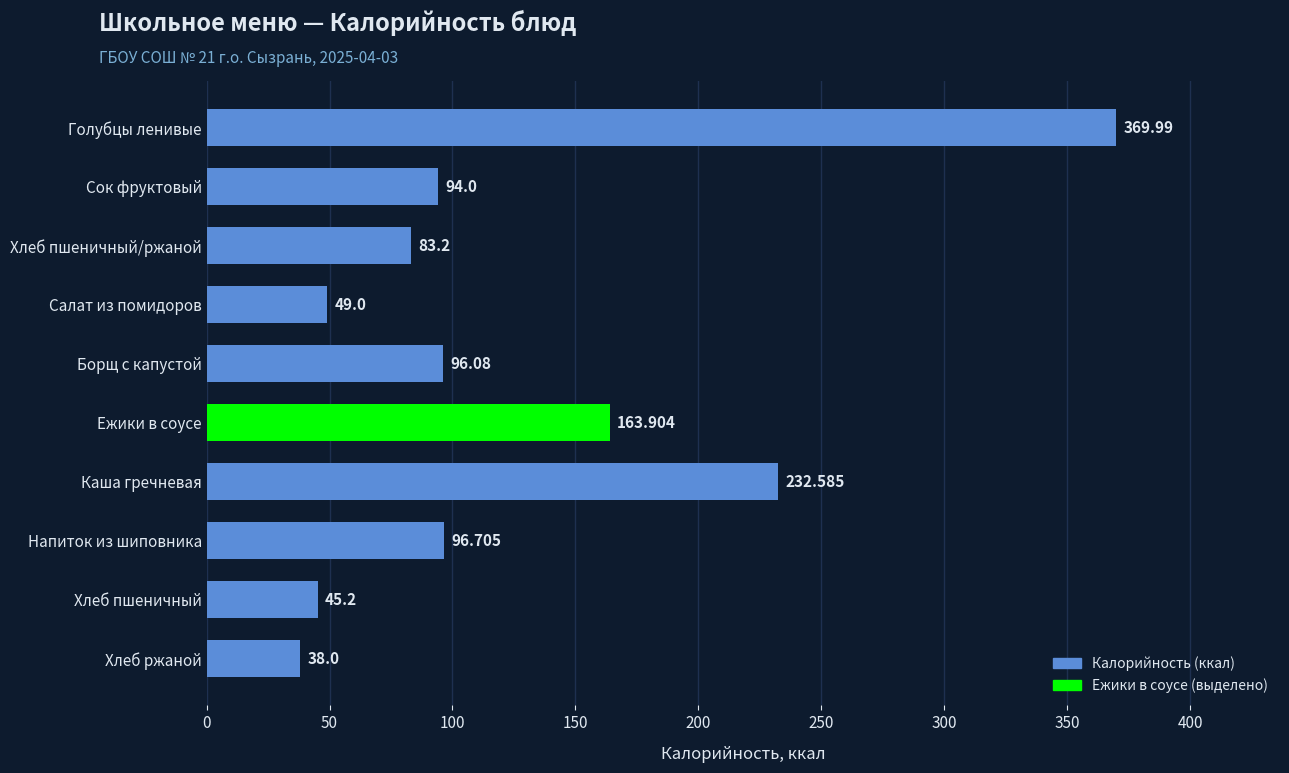

Which category has the lowest value across all series?

Хлеб ржаной